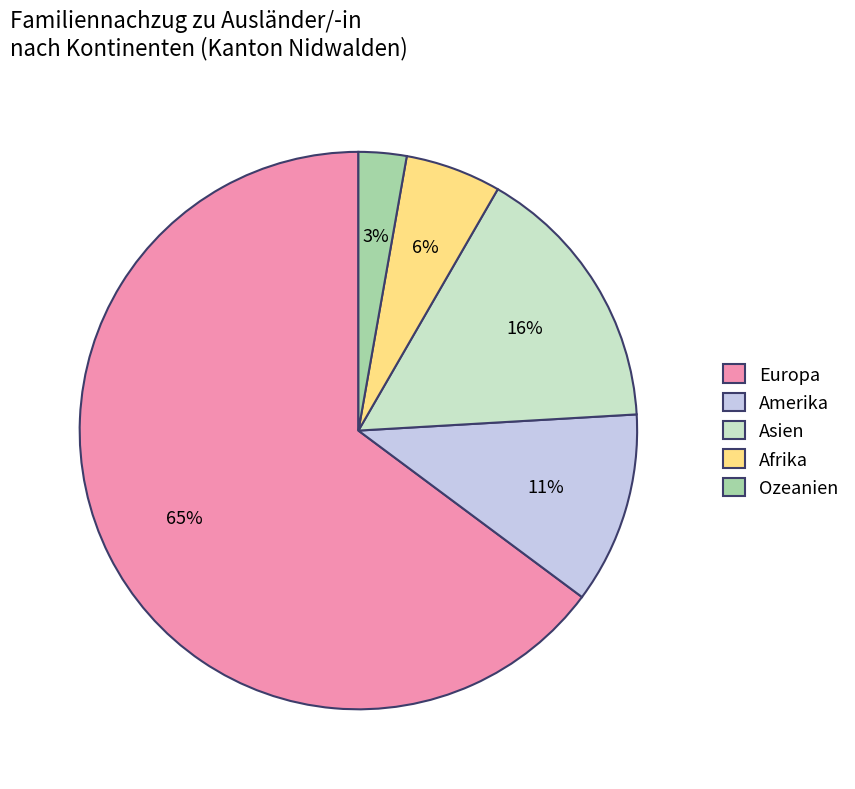

To the nearest percent, what portion does Afrika represent?

6%